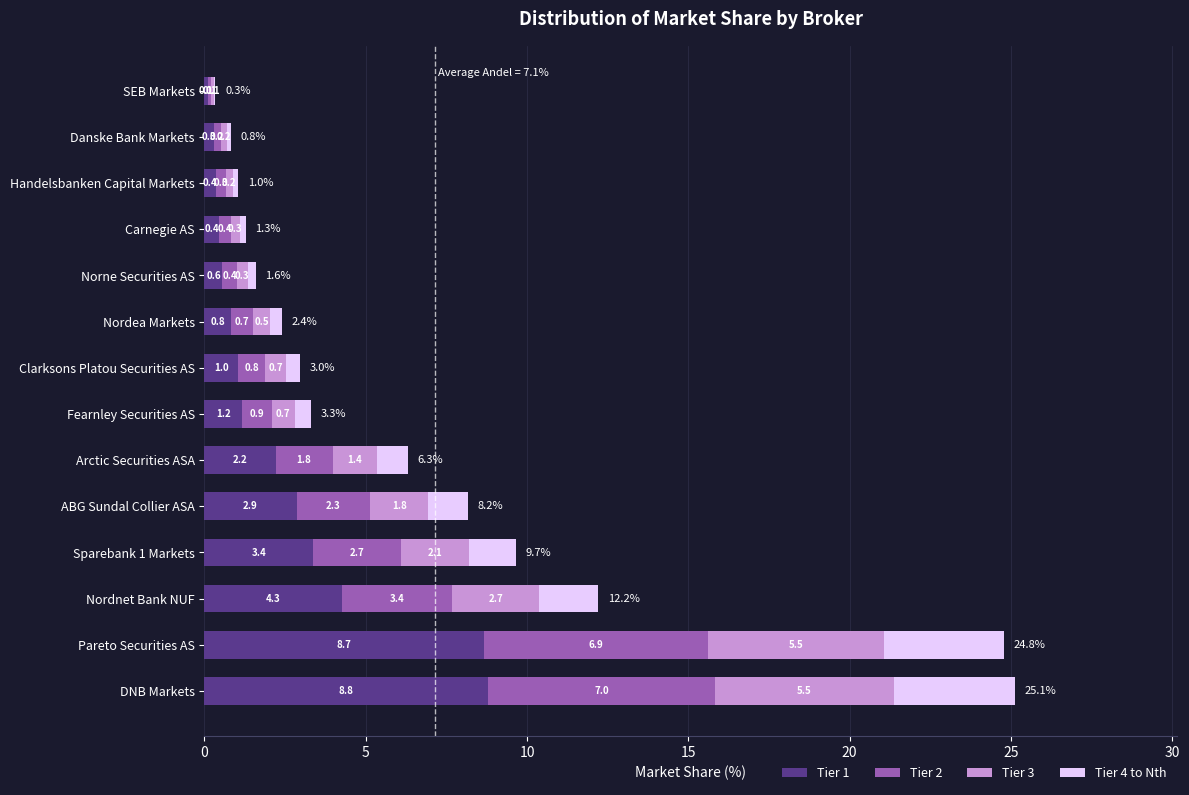

What is the maximum value for Tier 1?

8.8